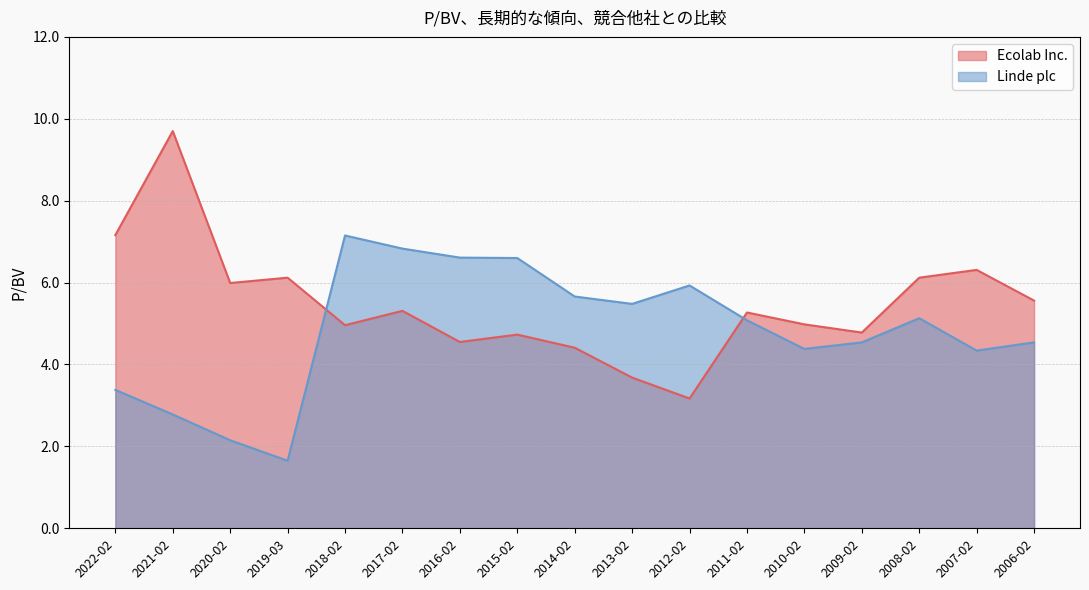

Between 2015-02 and 2012-02, which series saw the biggest shift?

Ecolab Inc.